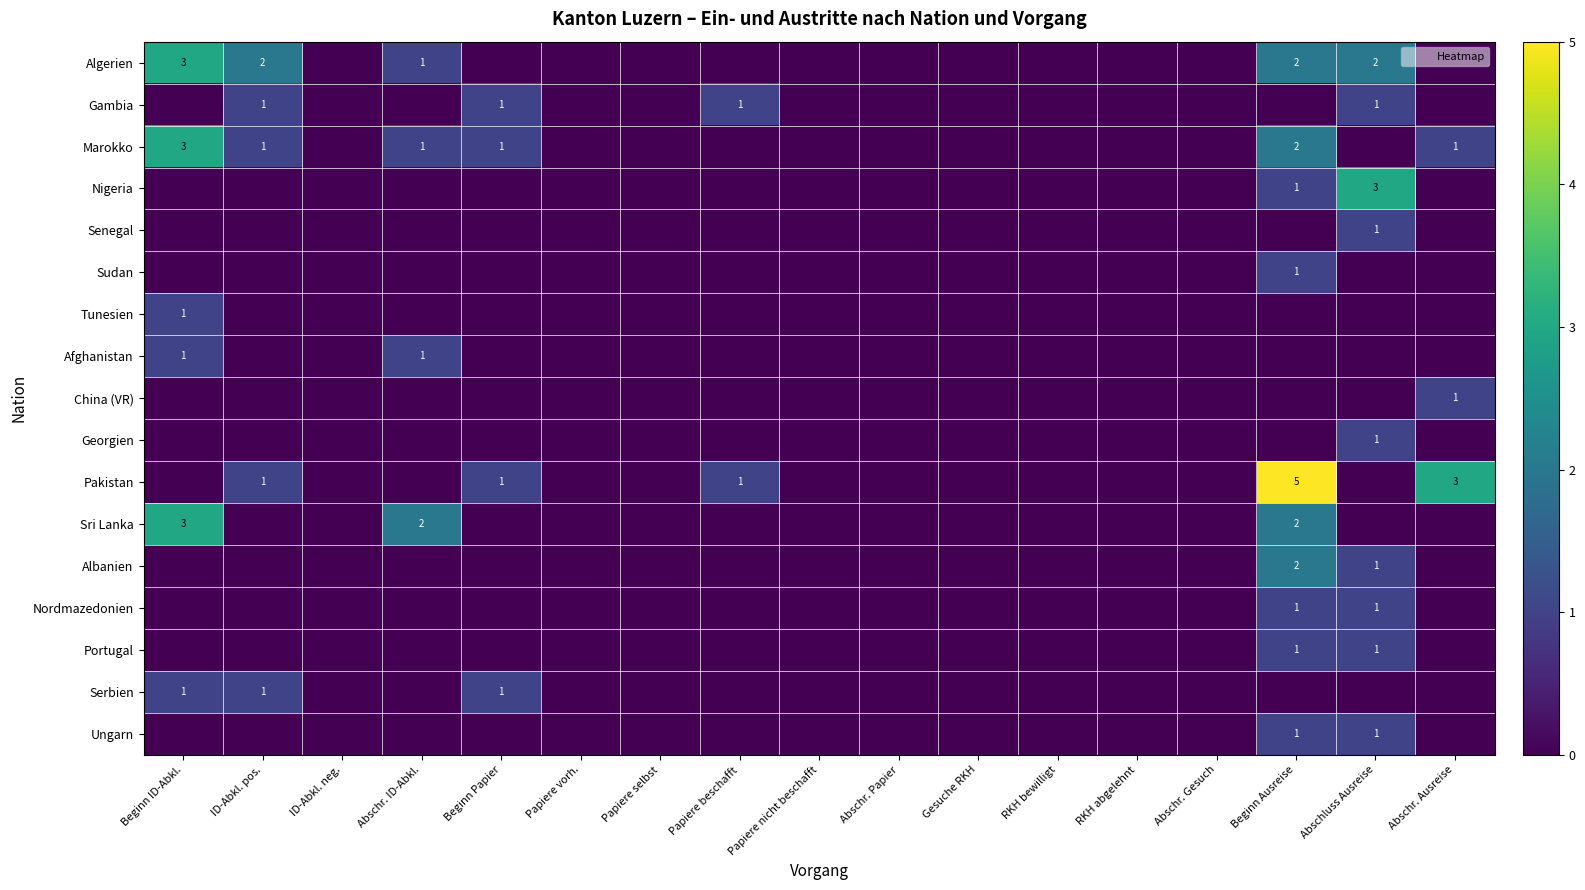

The value of Marokko at ID-Abkl. pos. is 1. True or false?

True